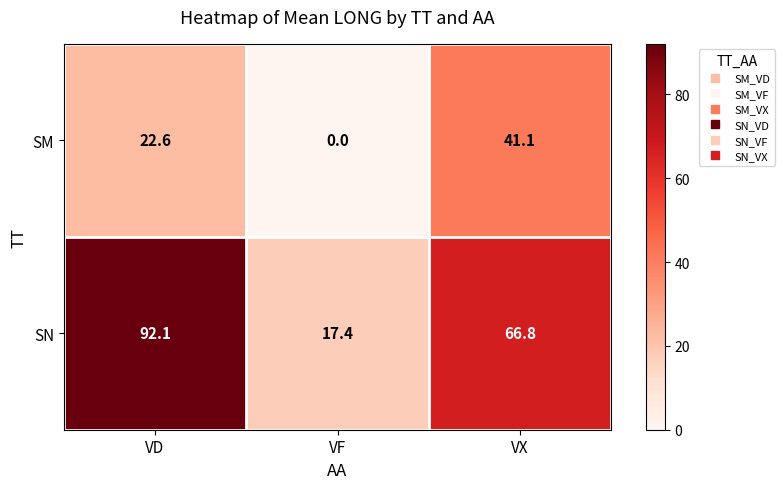

At which label does SM first exceed 22?

VD